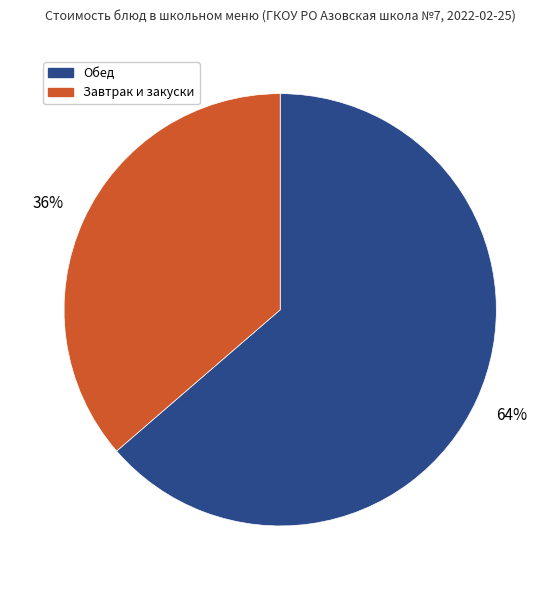

To the nearest percent, what percentage of the pie is Завтрак и закуски?

36%